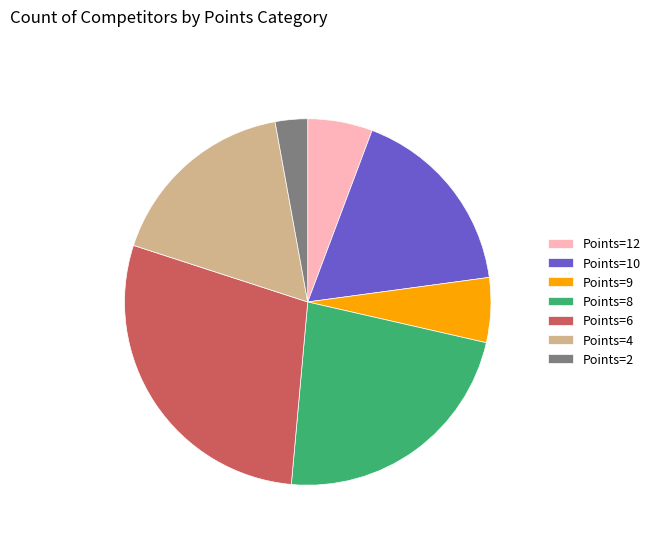

Does any single category account for the majority?

No